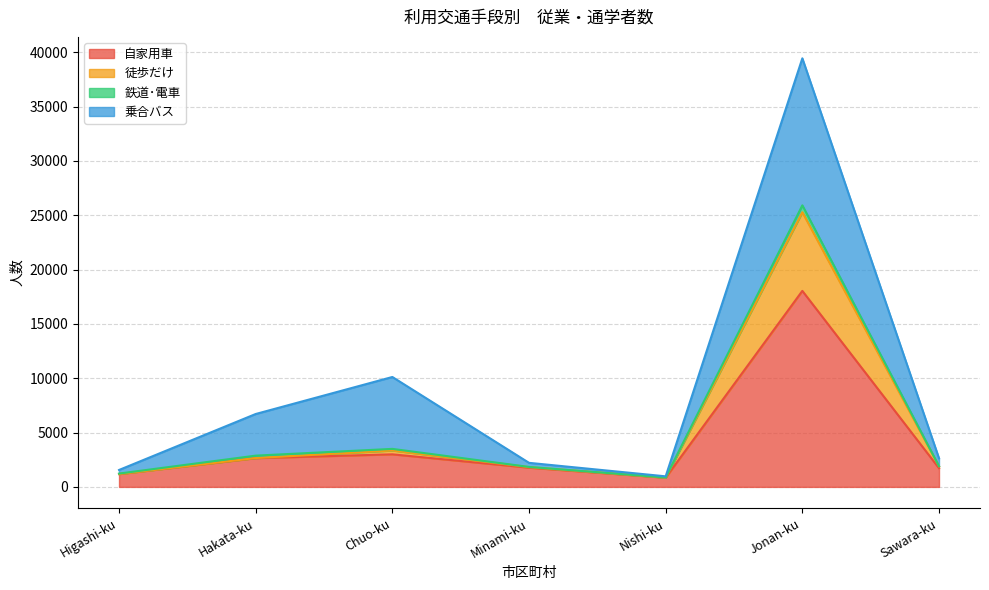

At which category is the sum across all series the highest?

Jonan-ku